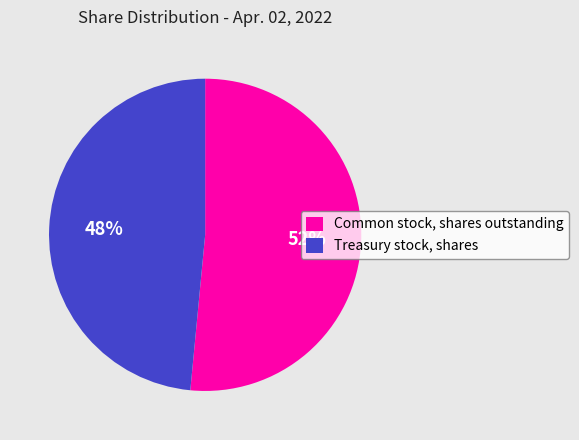

Rank the categories by value from highest to lowest.

Common stock, shares outstanding, Treasury stock, shares